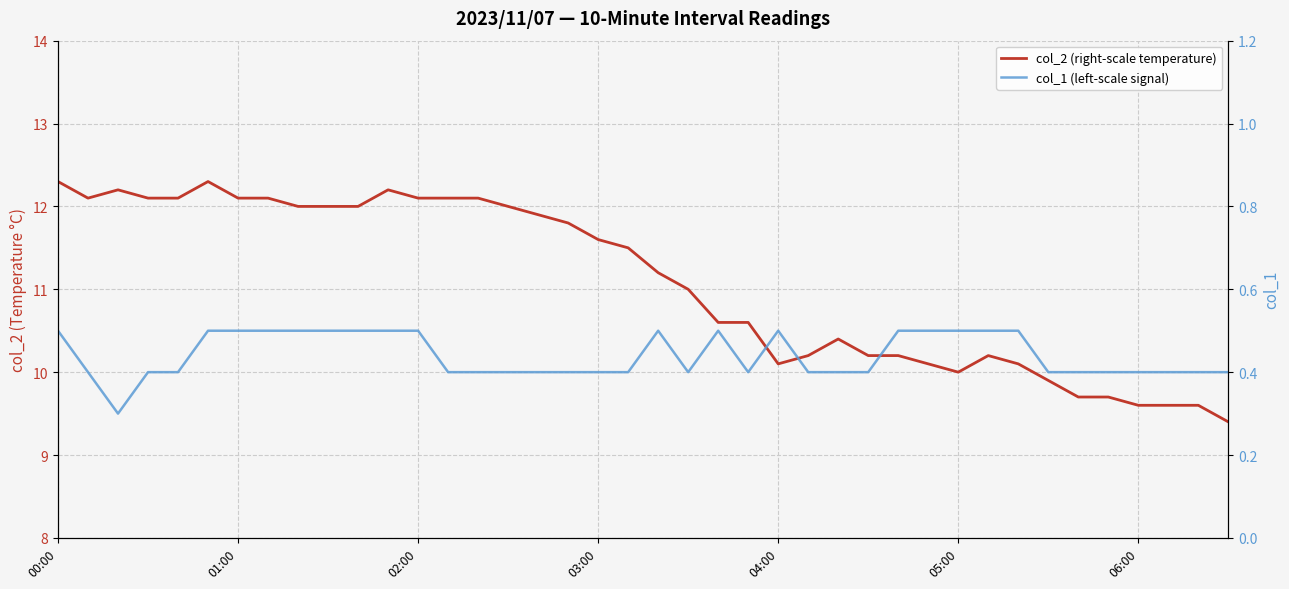

Between 02:00 and 36, which series saw the biggest shift?

col_2 (right-scale temperature)